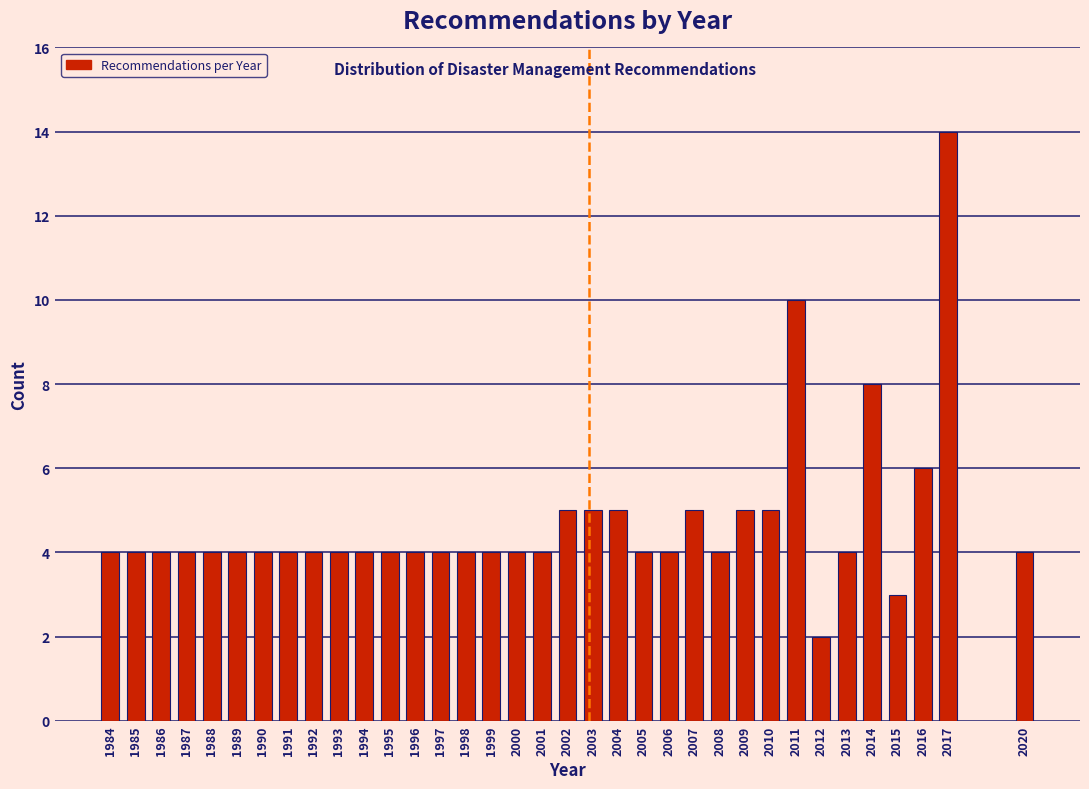

What is the maximum value shown in the chart?

14